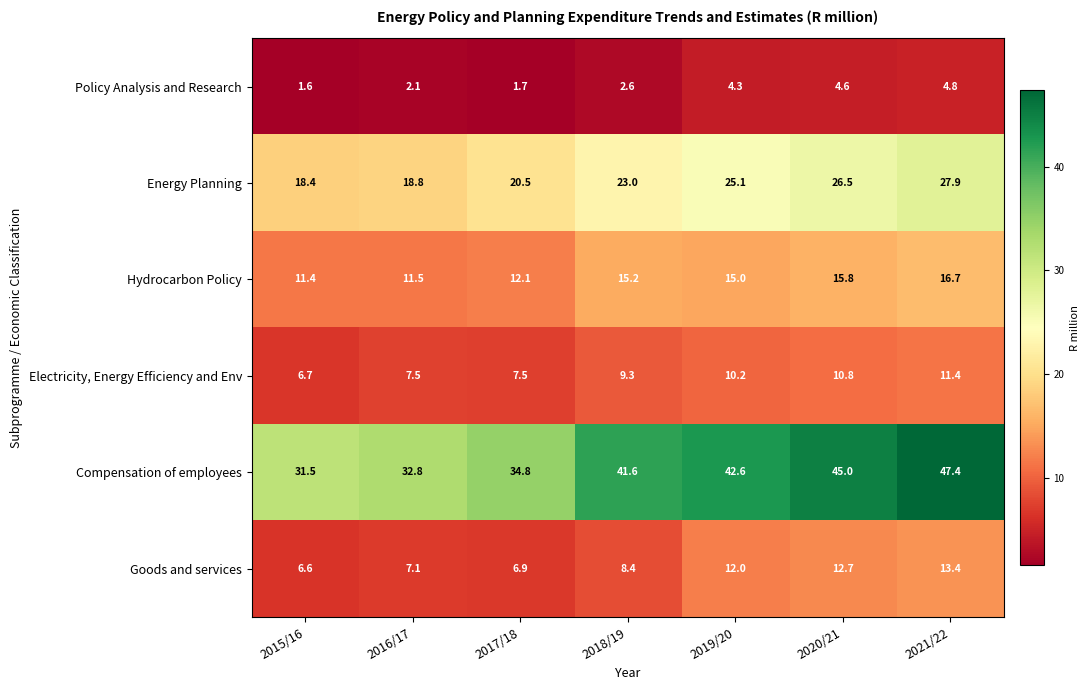

What is the difference between the highest and lowest values at 2020/21?

40.4